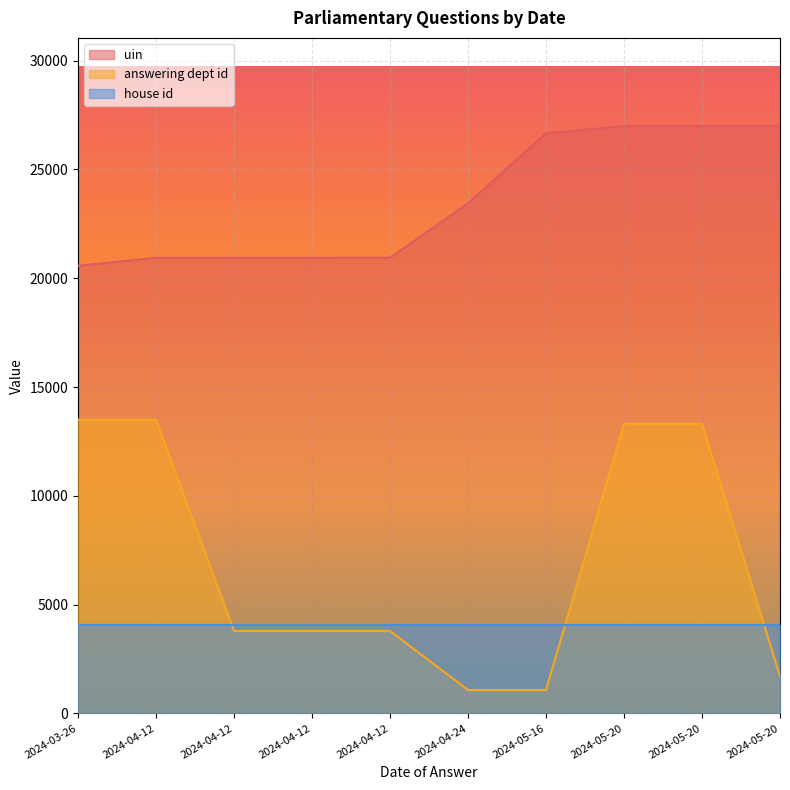

Does the chart display data point markers on the line(s)?

No